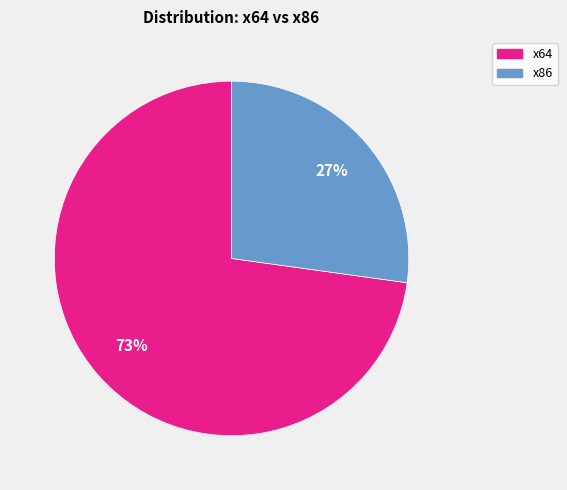

To the nearest percent, what is the difference between the largest and smallest slice percentages?

46%